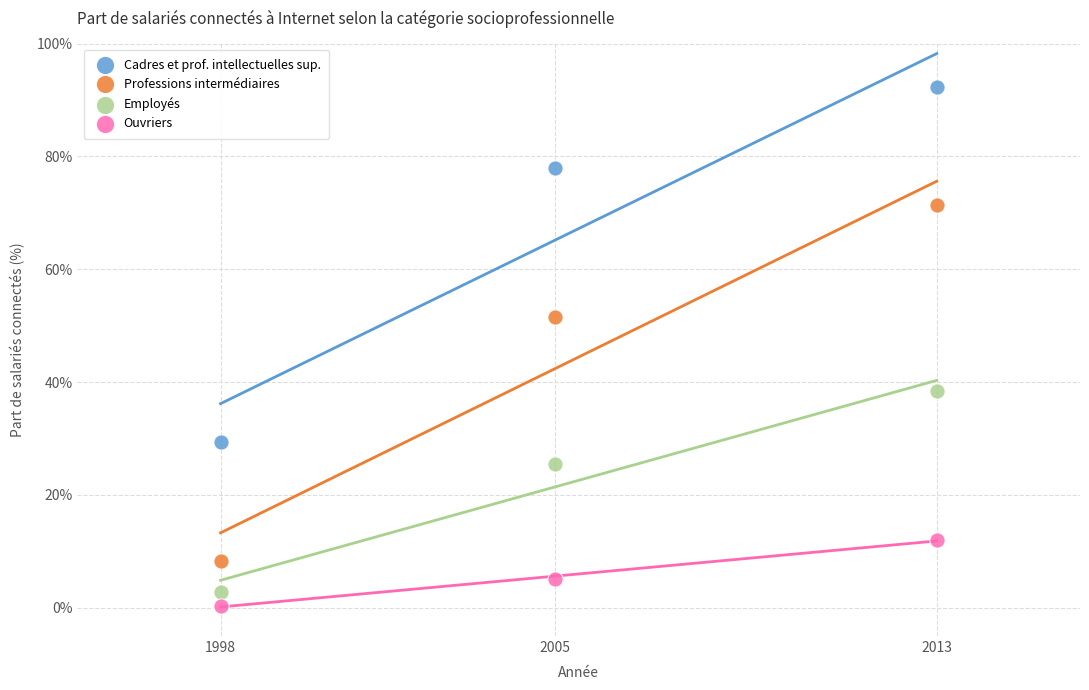

Which series contains the highest Y value?

Cadres et prof. intellectuelles sup.